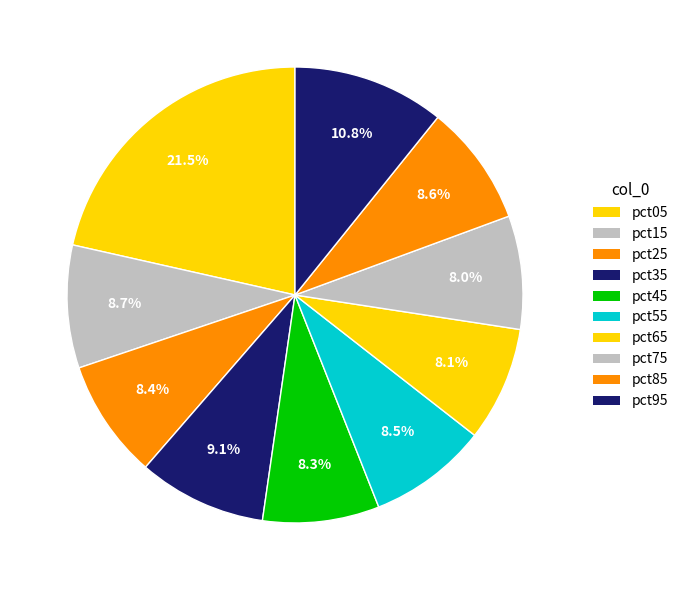

Between pct45 and pct95, which is larger?

pct95